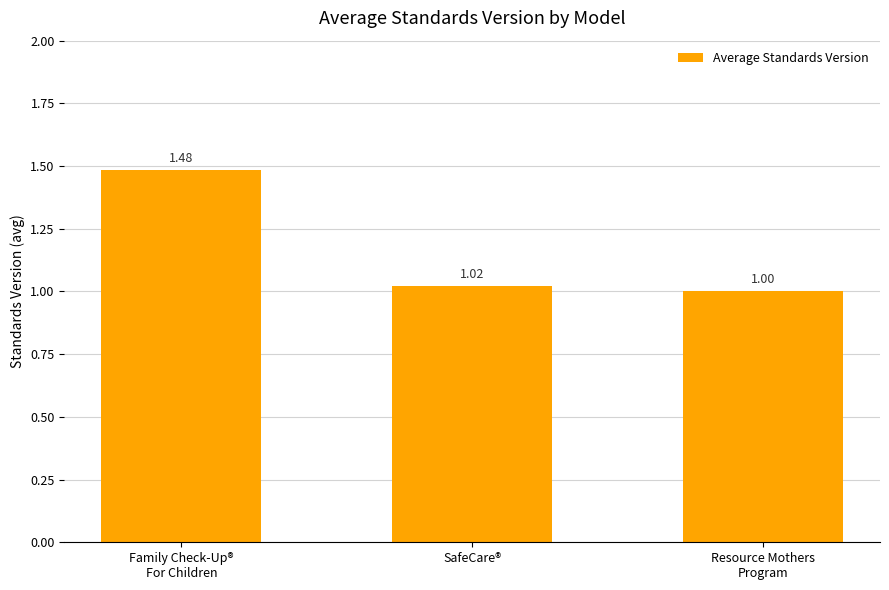

The value at Resource Mothers
Program is 1.0. True or false?

True